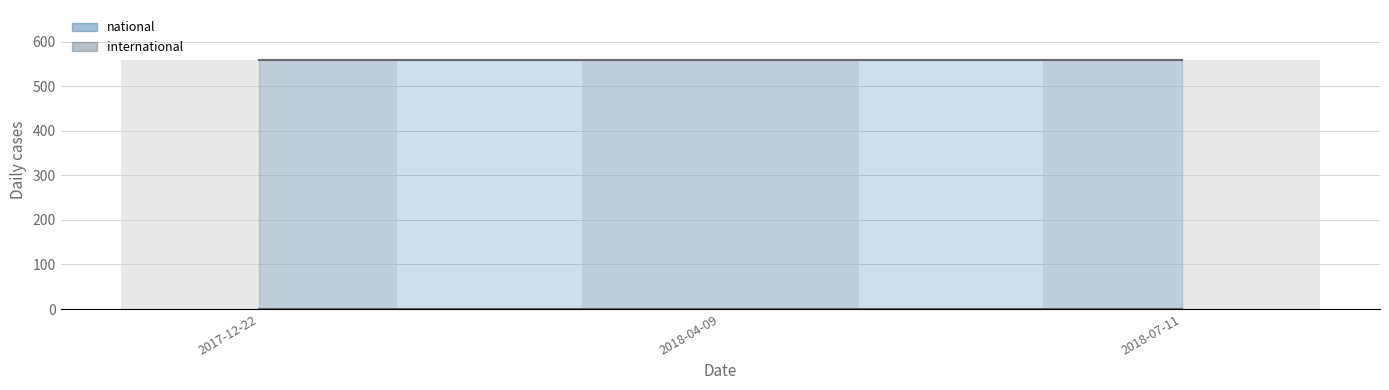

What is the total value across all series at 2018-07-11?

559